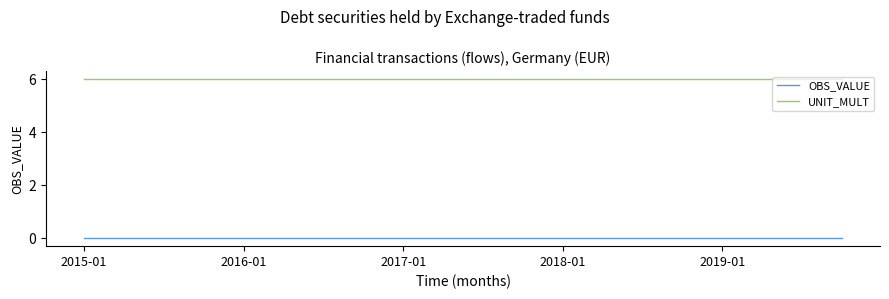

True or false: UNIT_MULT and OBS_VALUE cross at least once.

False